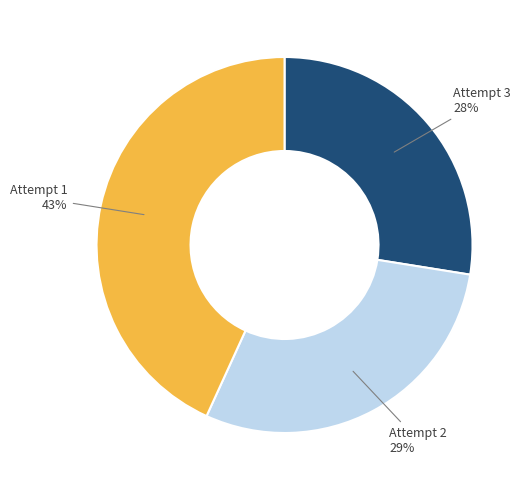

Between Attempt 1 and Attempt 2, which is larger?

Attempt 1